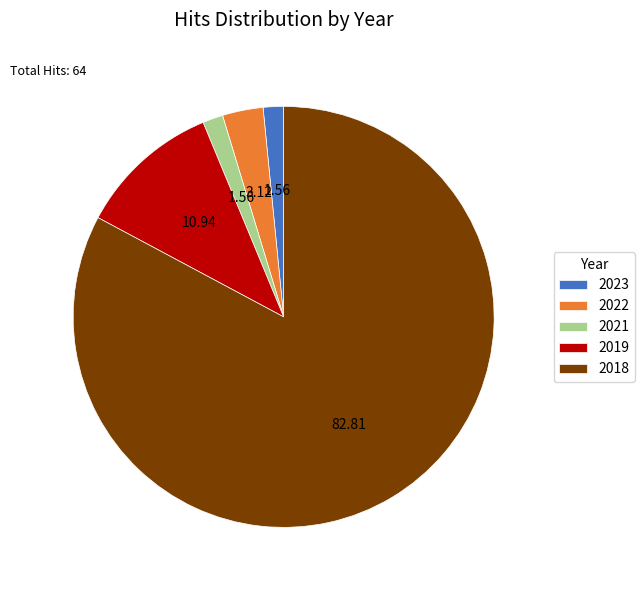

Is the sum of 2021 and 2023 greater than half?

No